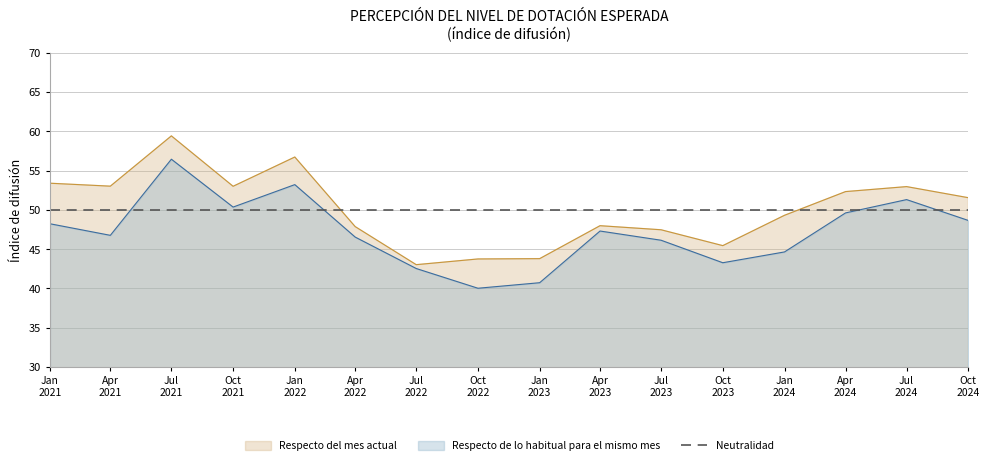

Which series has the widest spread of values?

Respecto de lo habitual para el mismo mes